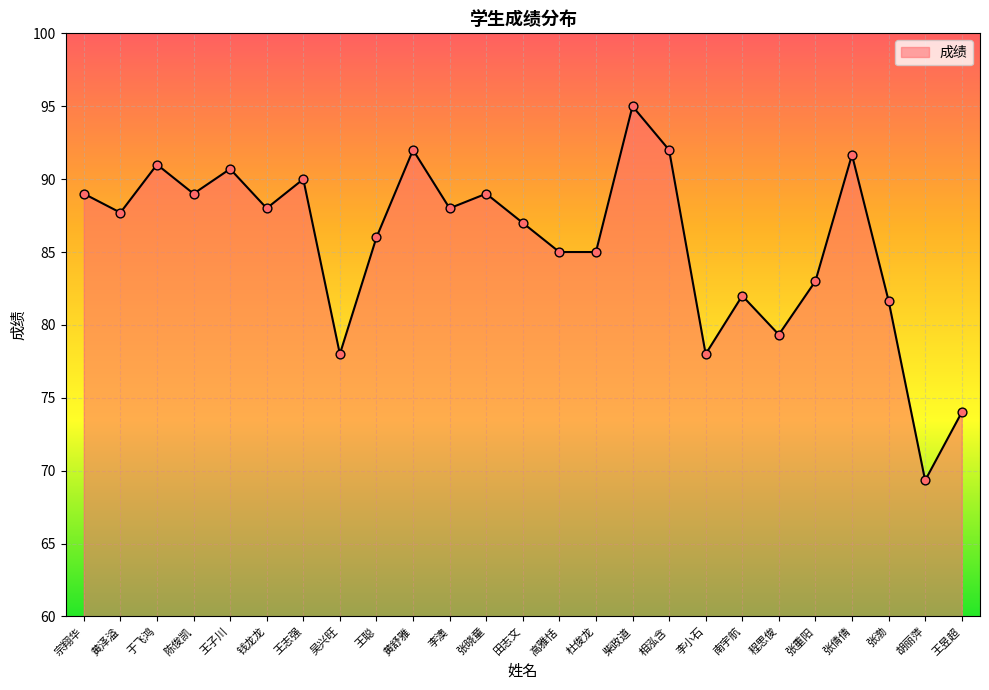

What is the change in value from 钱龙龙 to 张倩倩?

+3.7